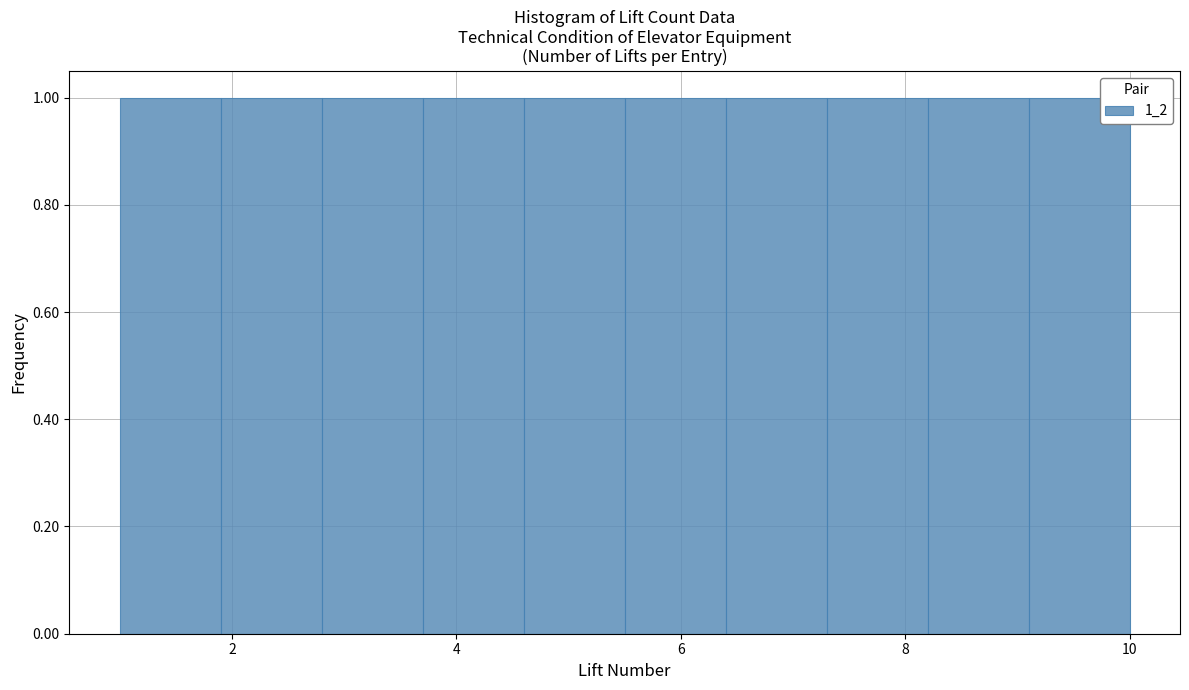

Reading left to right, list every bar in this chart as the range it spans on the x-axis followed by its height. Neither the bar edges nor the heights are printed on the chart, so give them approximately, as read against the axes.

1.0 to 1.9: 1
1.9 to 2.8: 1
2.8 to 3.7: 1
3.7 to 4.6: 1
4.6 to 5.5: 1
5.5 to 6.4: 1
6.4 to 7.3: 1
7.3 to 8.2: 1
8.2 to 9.1: 1
9.1 to 10.0: 1